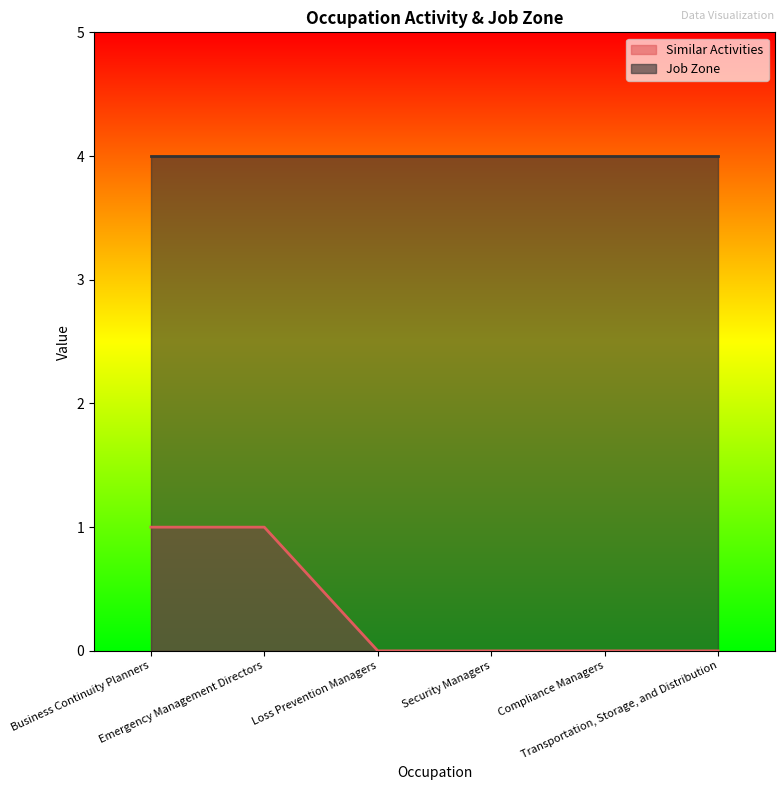

Reading left to right, extract all data points from this chart.

Business Continuity Planners=1	Emergency Management Directors=1	Loss Prevention Managers=0	Security Managers=0	Compliance Managers=0	Transportation, Storage, and Distribution=0